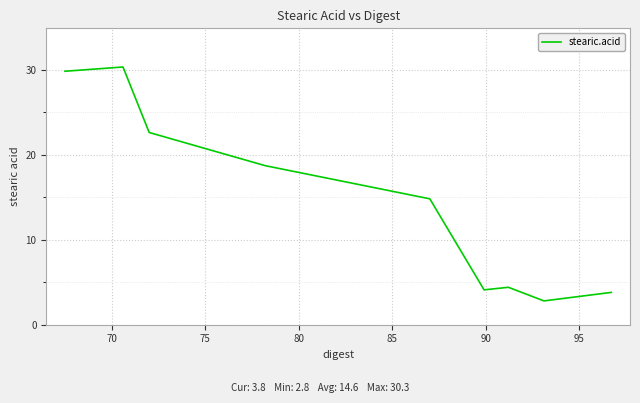

What is the smallest value displayed?

2.8